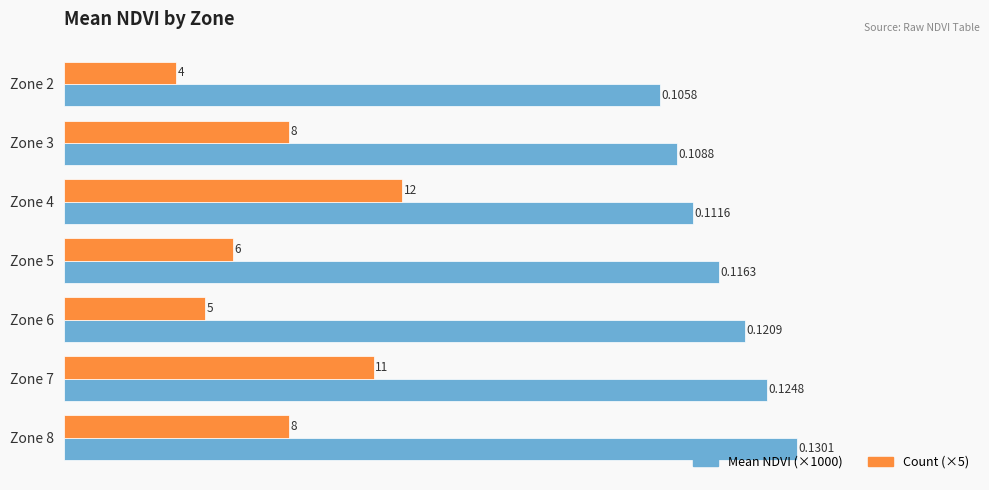

What are all the series names shown in the legend?

Mean NDVI (×1000), Count (×5)